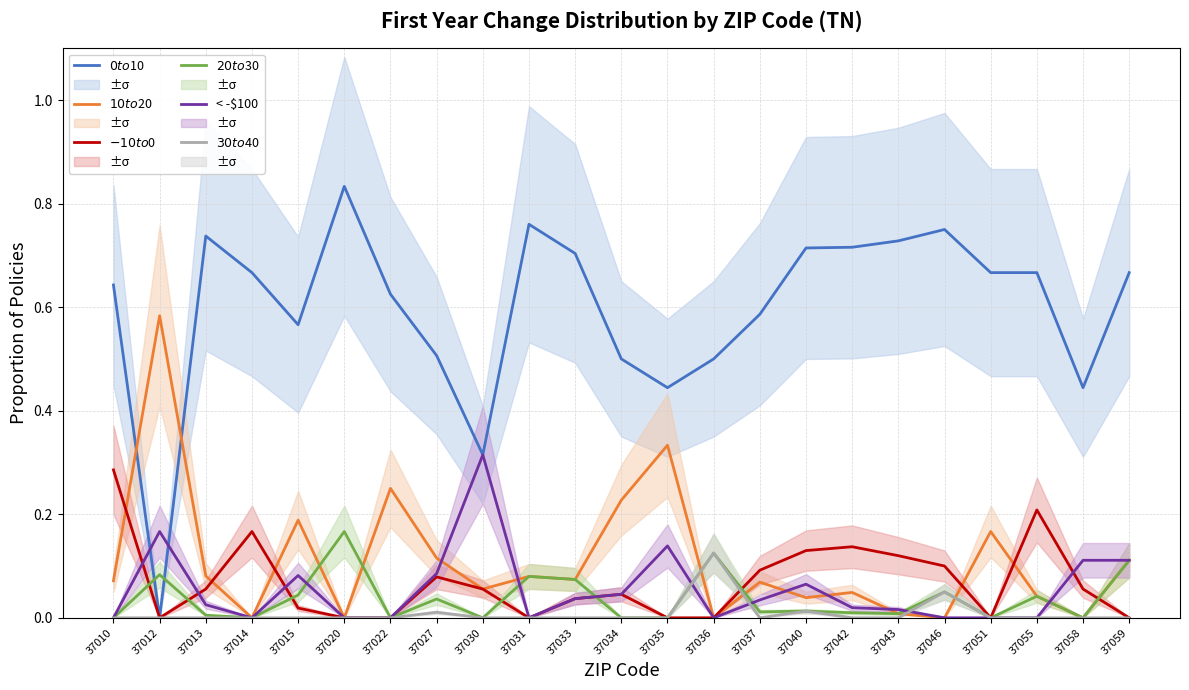

At which category is the sum across all series the highest?

37010